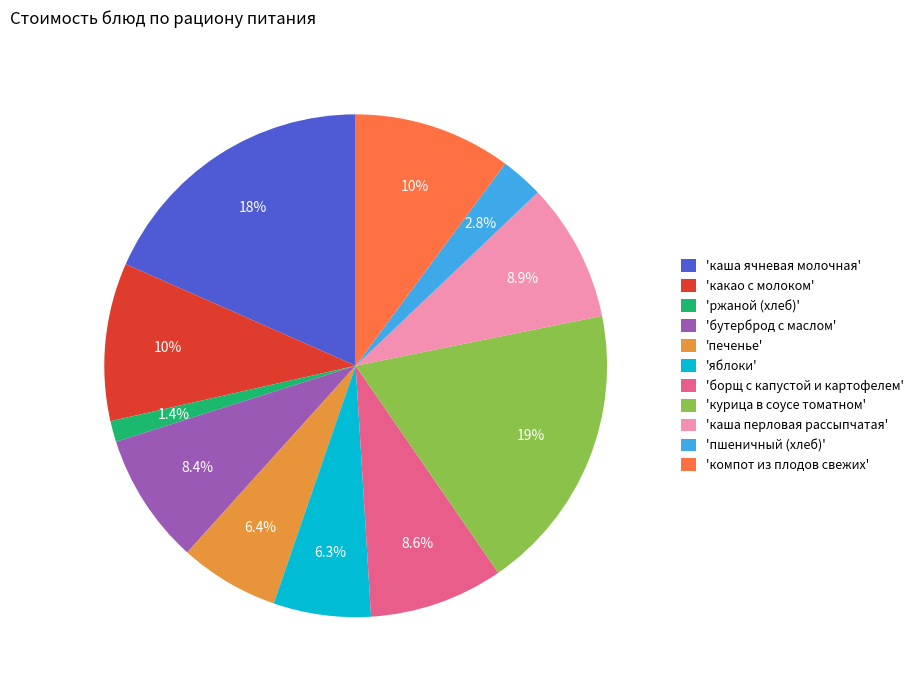

Which category has the smallest portion of the pie?

'ржаной (хлеб)'